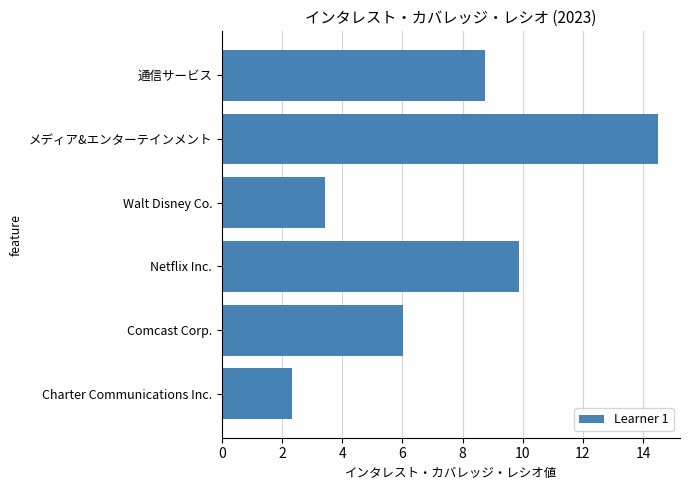

The value at 通信サービス is 8.8. True or false?

True